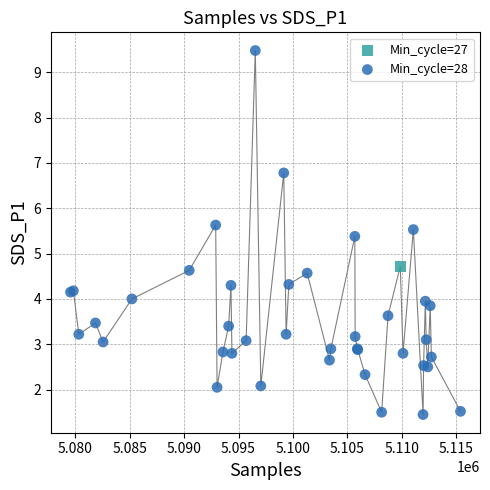

What are all the series names shown in the legend?

Min_cycle=27, Min_cycle=28